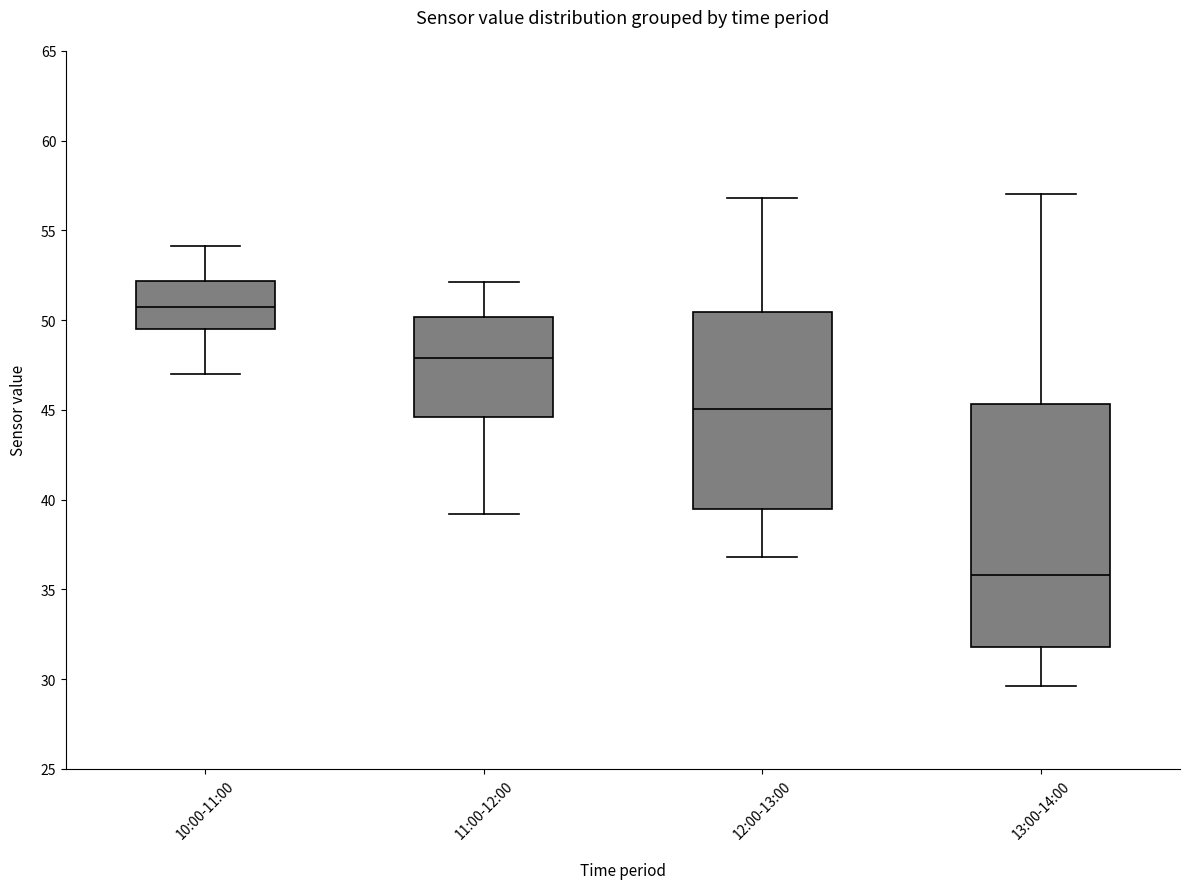

Reading left to right, read every box against the y-axis: the position of its median line, the range the box covers, and the ends of its whiskers. The values are not printed on the chart, so give them approximately, as read against the axis.

10:00-11:00: median 50.5, box 49.5 to 52.0, whiskers 47.0 to 54.0
11:00-12:00: median 48.0, box 44.5 to 50.0, whiskers 39.0 to 52.0
12:00-13:00: median 45.0, box 39.5 to 50.5, whiskers 37.0 to 57.0
13:00-14:00: median 36.0, box 32.0 to 45.5, whiskers 29.5 to 57.0